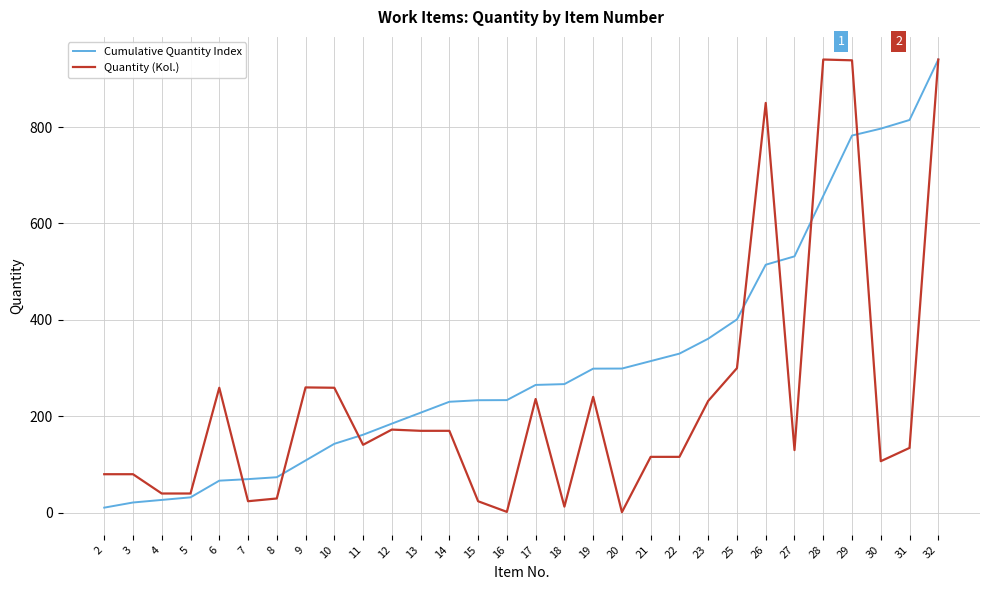

What are all the series names shown in the legend?

Cumulative Quantity Index, Quantity (Kol.)